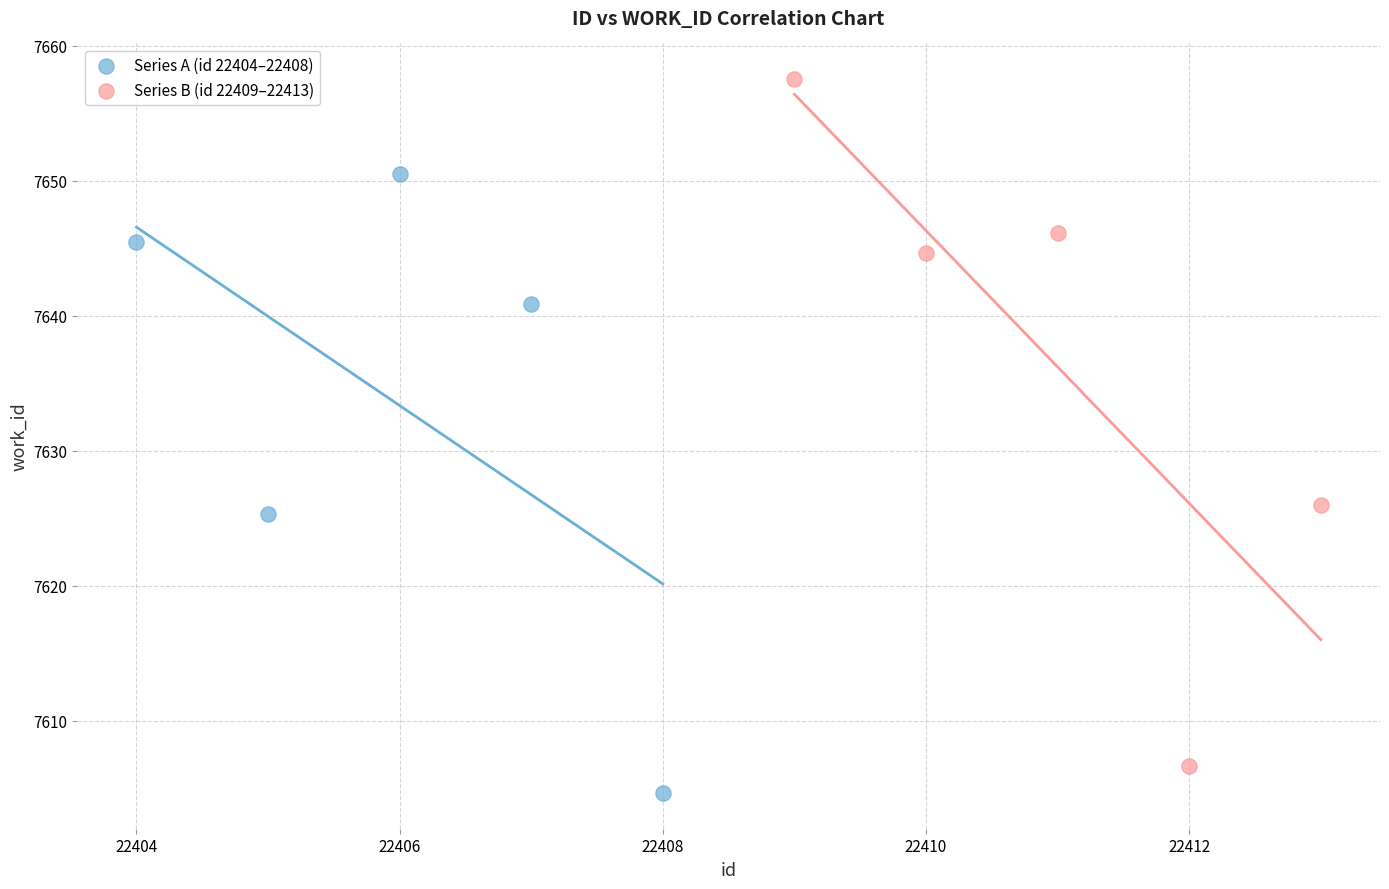

Which series reaches the minimum Y coordinate?

Series A (id 22404–22408)